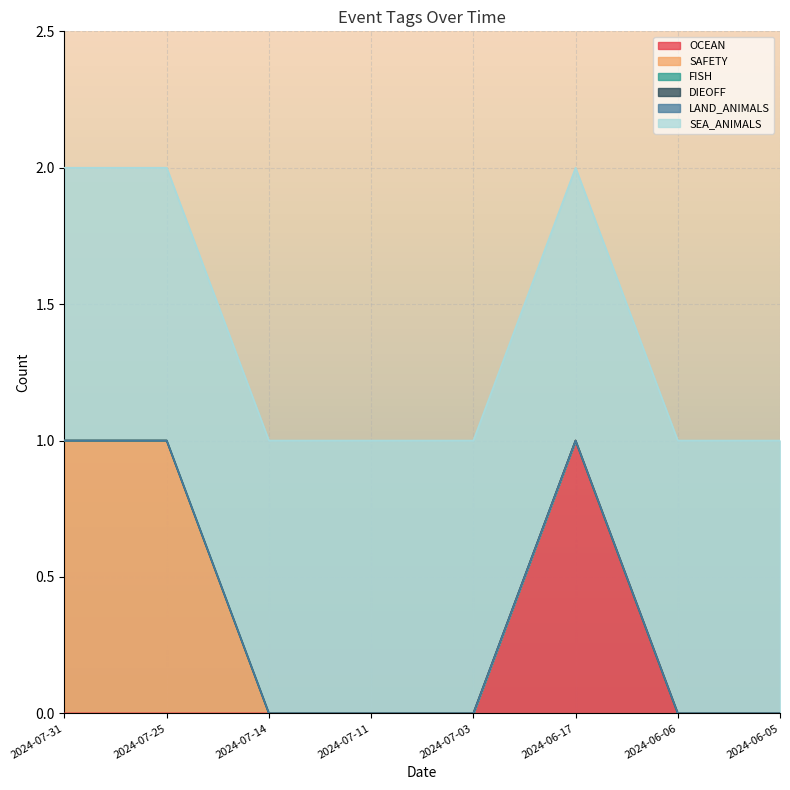

Is the value of DIEOFF at 2024-07-25 greater than the value of OCEAN at 2024-06-05?

No